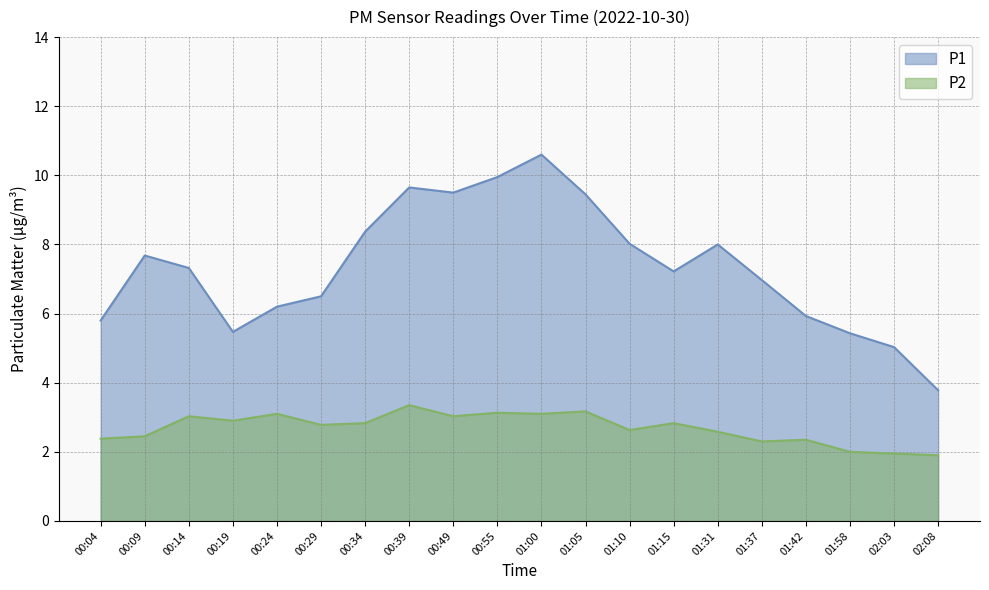

What is the sum of all P1 values?

146.9